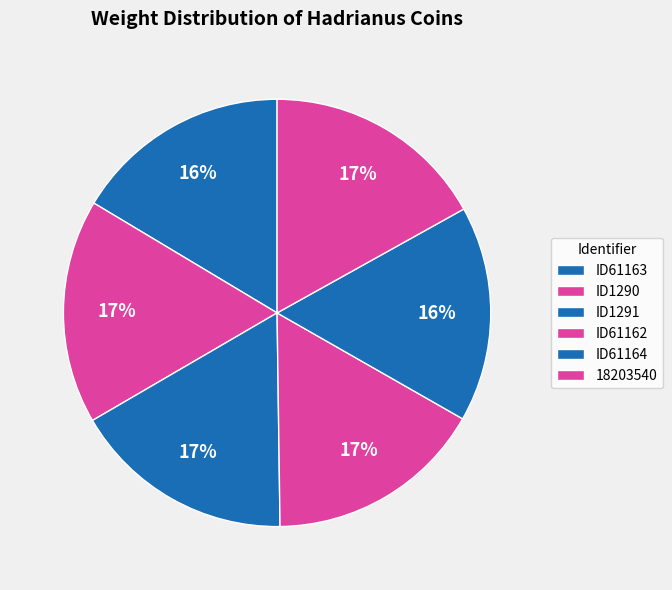

Is it true that ID1290 is 30% of the pie?

False